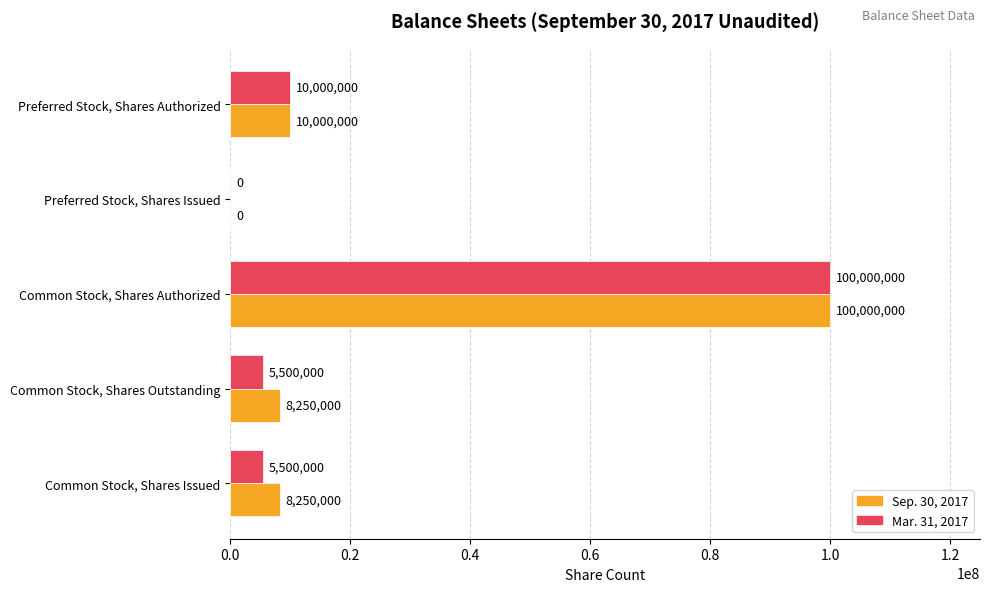

Is the value of Mar. 31, 2017 at Common Stock, Shares Outstanding greater than the value of Sep. 30, 2017 at Common Stock, Shares Issued?

No